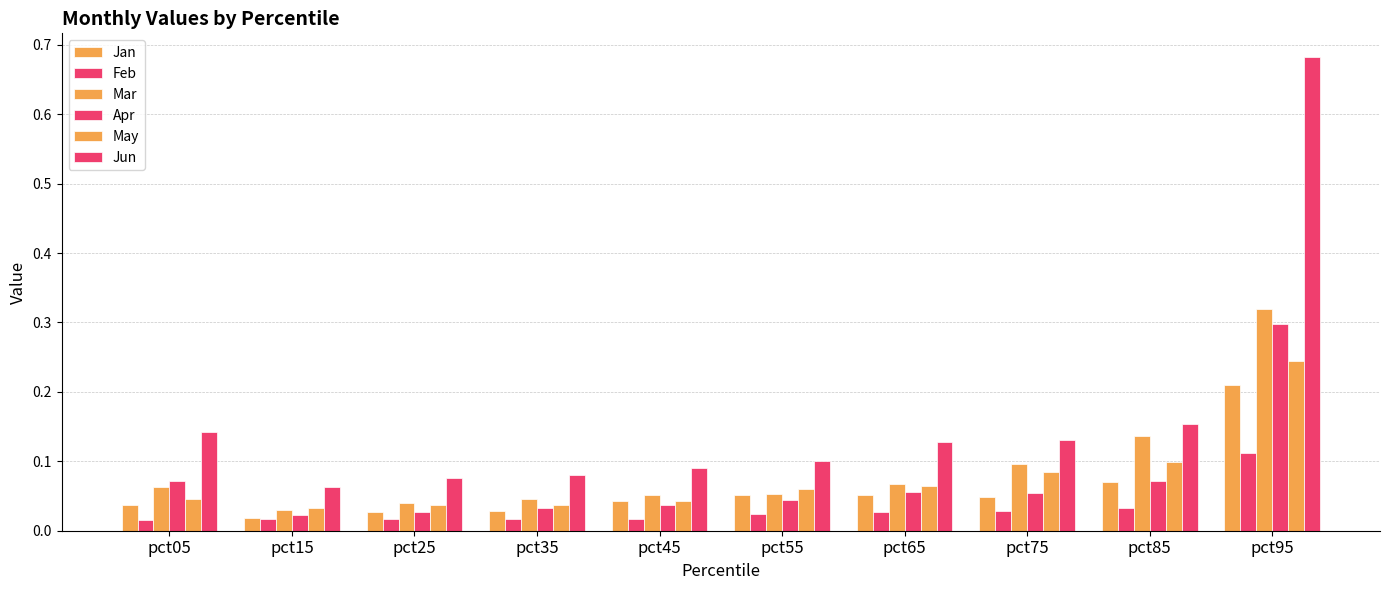

The Jan series shows 0.1 at pct85. True or false?

True